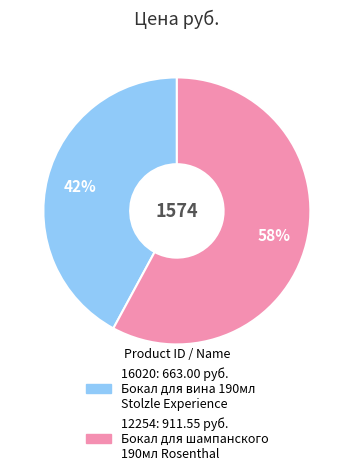

Which slice is the largest?

12254